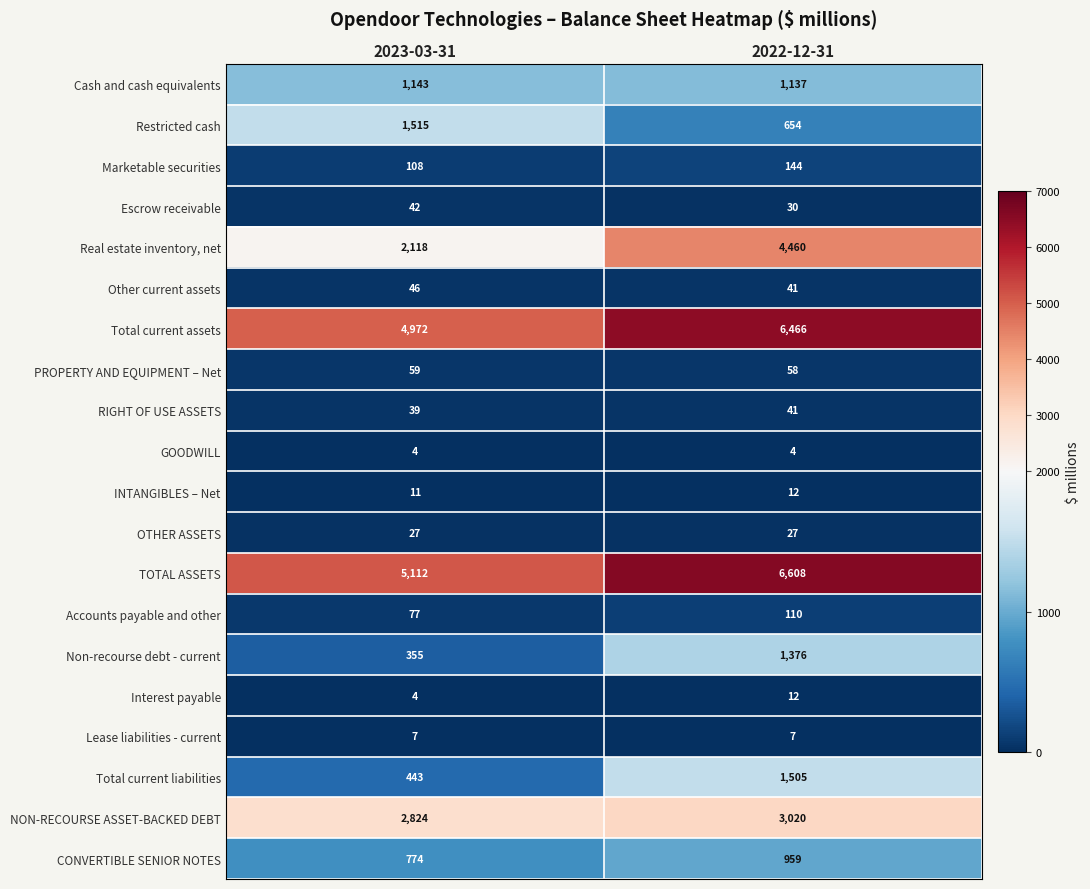

What is the difference between the highest and lowest values at 2022-12-31?

6604